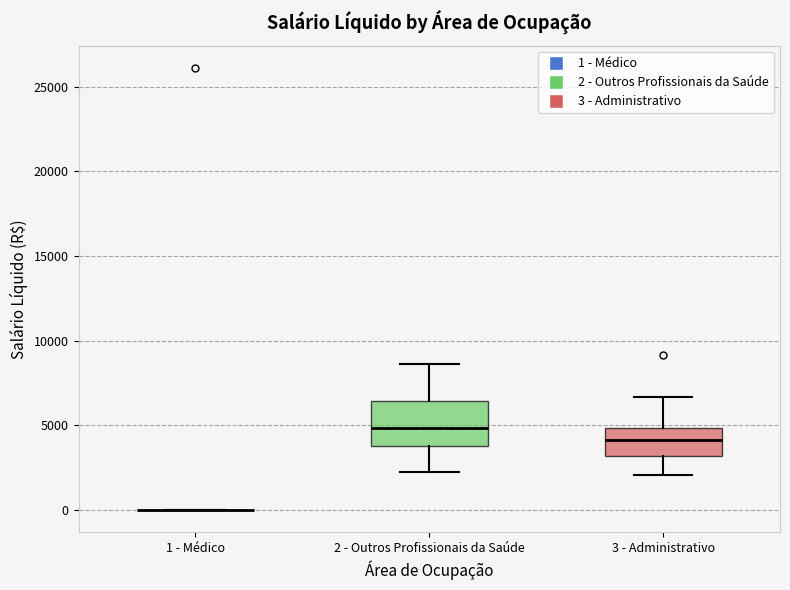

Where does the lower whisker of the box for 3 - Administrativo end on the y-axis? The values are not printed on the chart, so give them approximately, as read against the axis.

2000